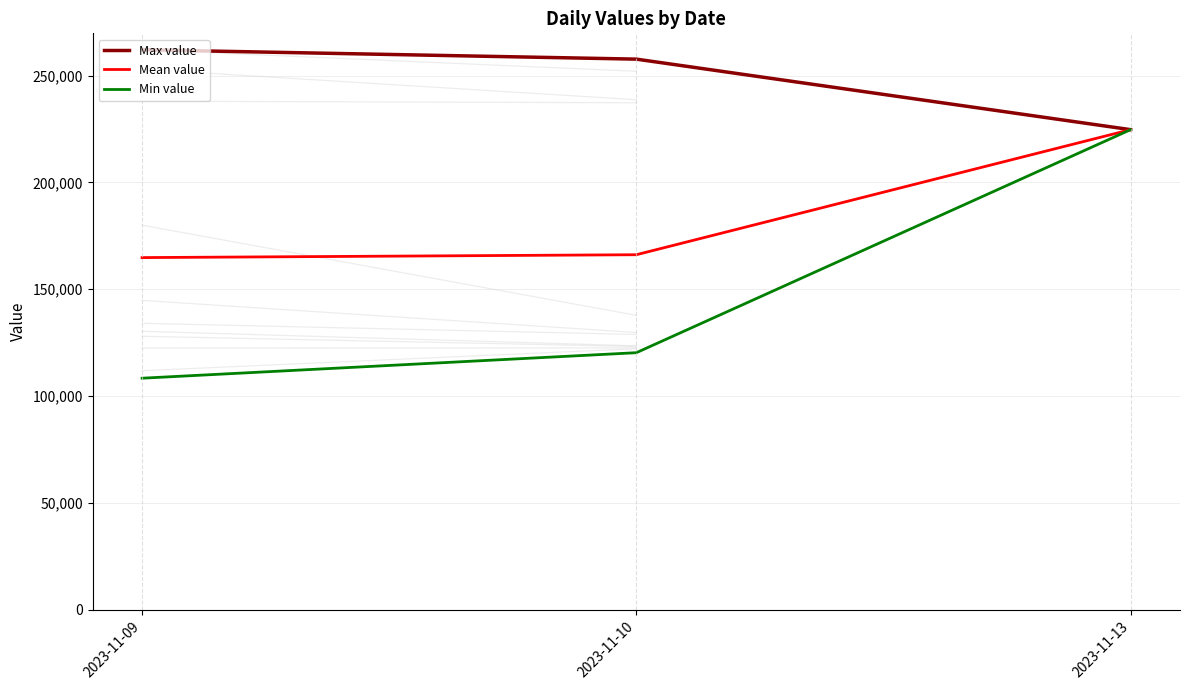

What is the minimum value for Max value?

224676.0